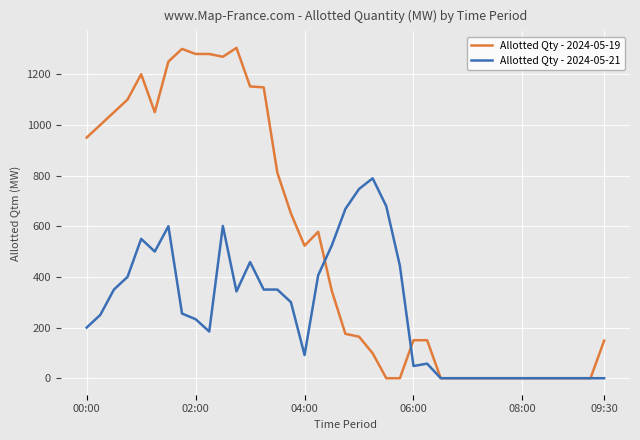

What is the maximum value for Allotted Qty - 2024-05-19?

1304.0